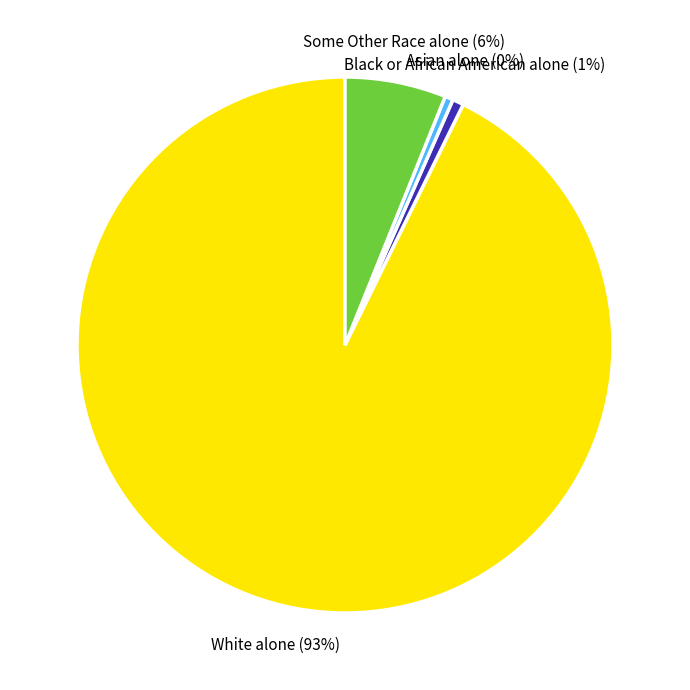

To the nearest percent, what is the average slice percentage?

25%